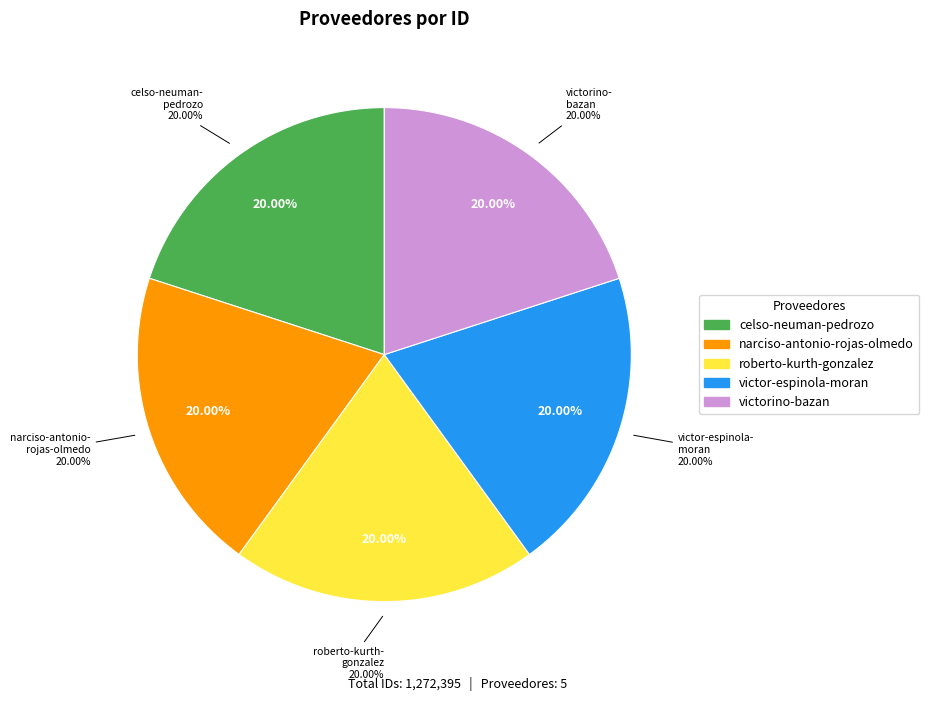

How many segments does this pie chart have?

5